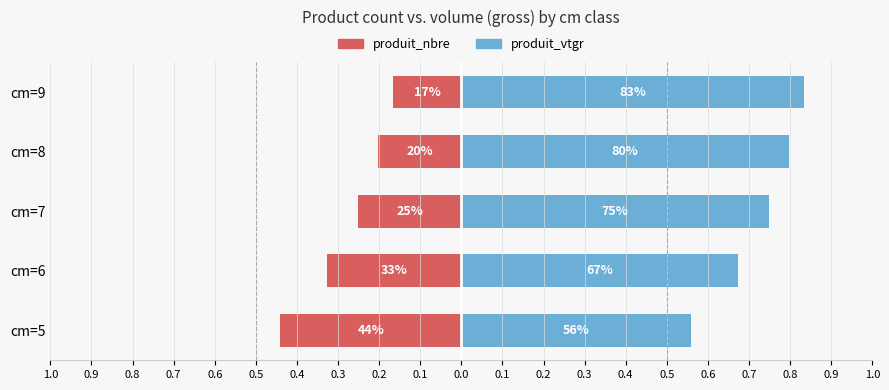

Is it true that produit_vtgr equals 1.1 at cm=6?

False